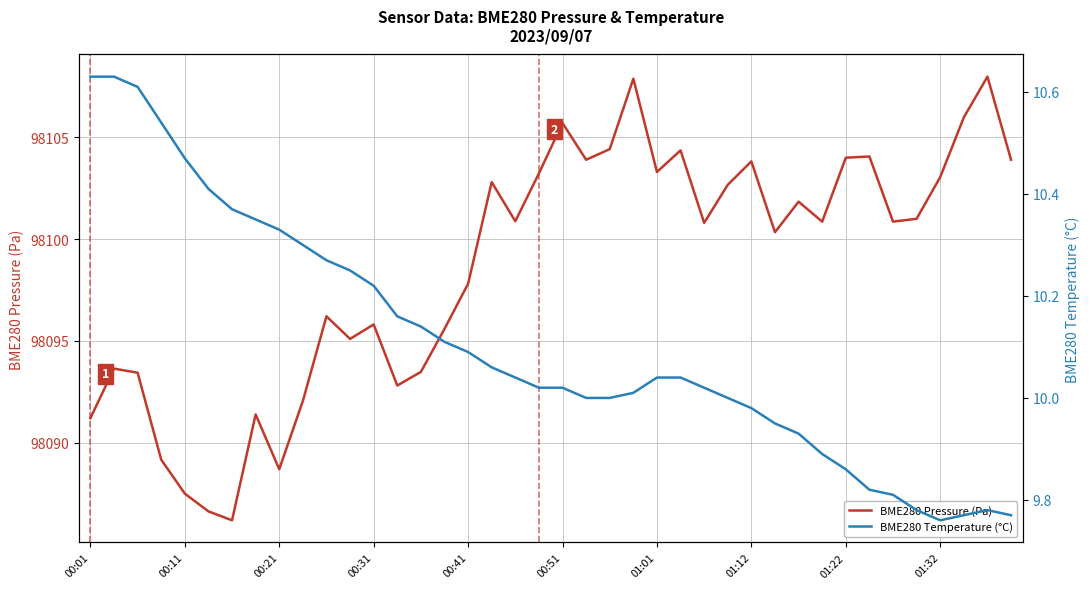

What is the difference between the highest and lowest values at 25?

98094.3